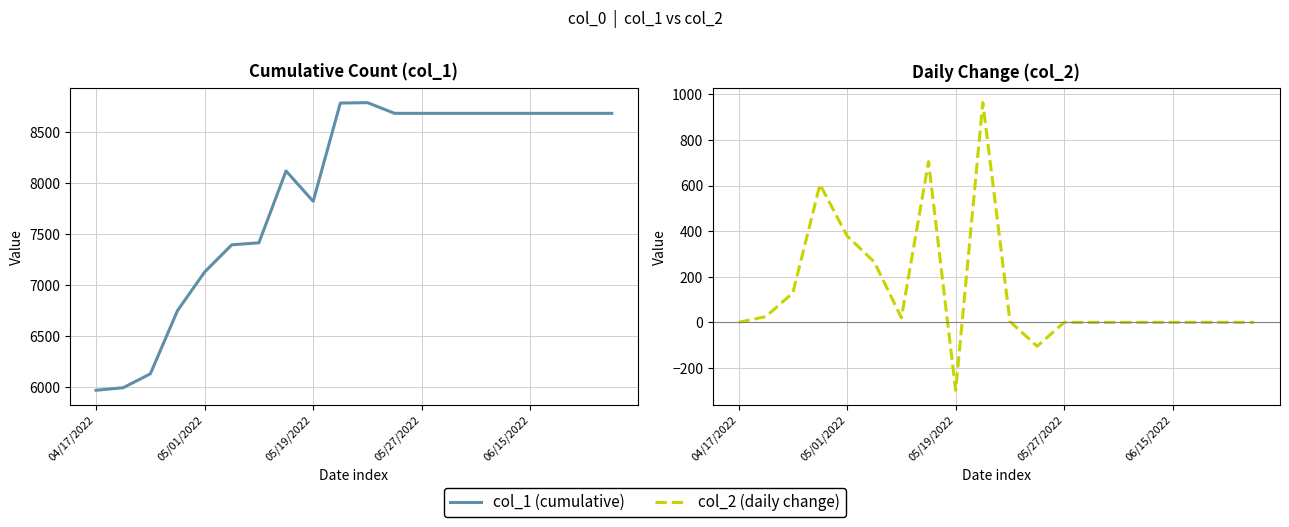

True or false: col_2 (daily change) and col_1 (cumulative) cross at least once.

False